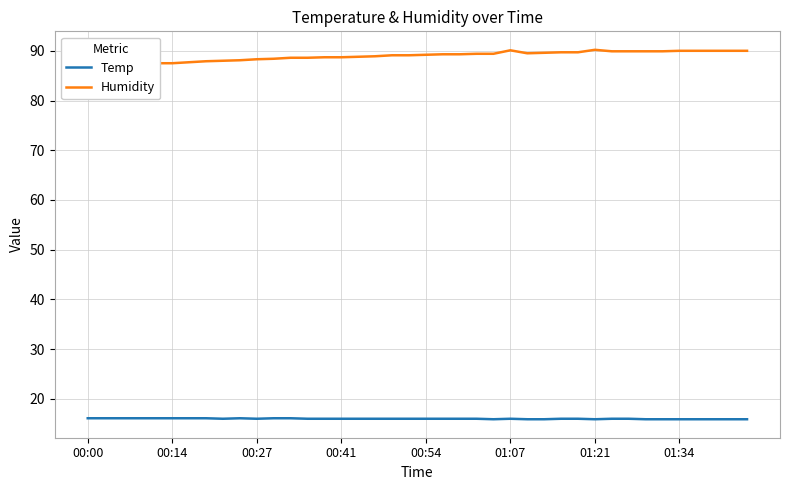

What value does the Temp series have at 11?

16.1